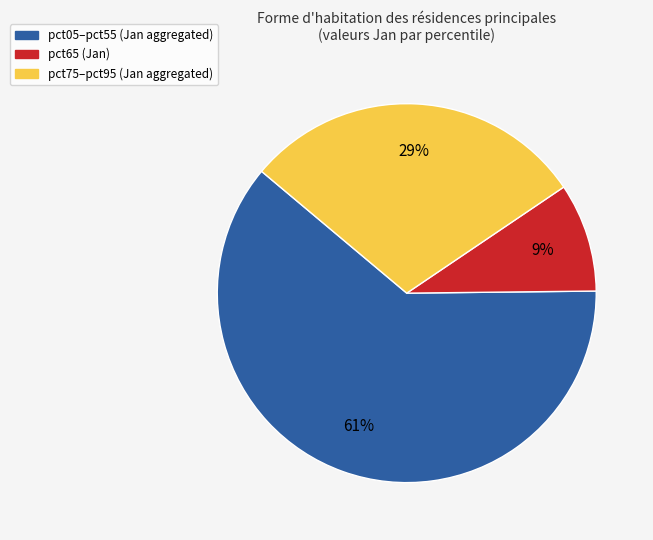

Is there a majority slice in this chart?

Yes